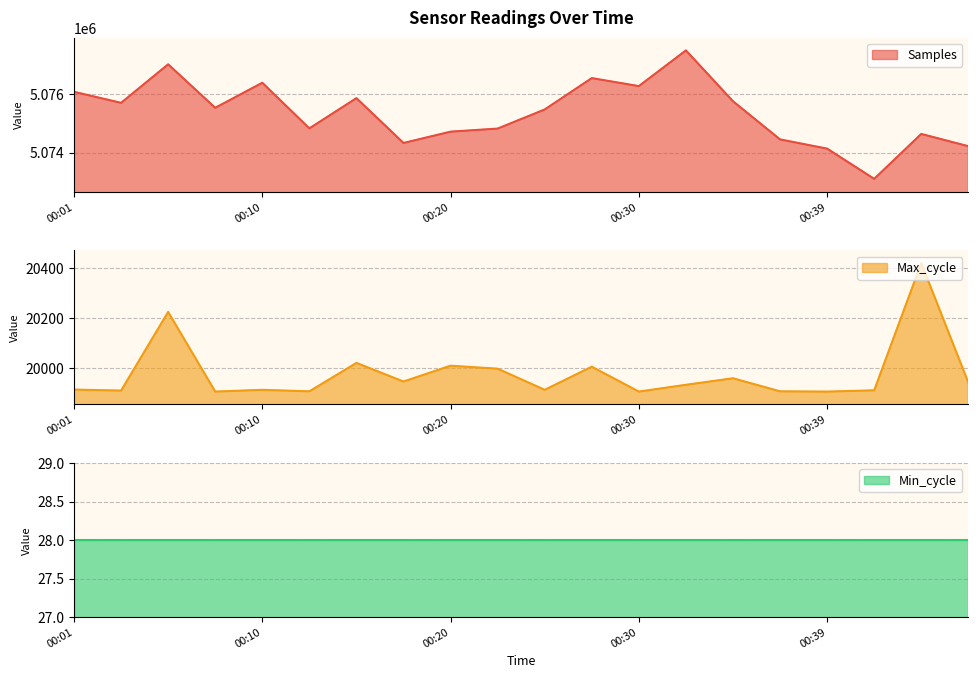

How many values in the Max_cycle series are below 19935?

10